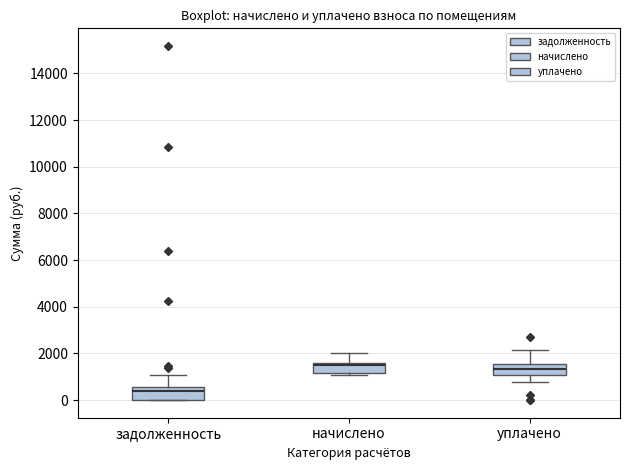

Reading left to right, read every box against the y-axis: the position of its median line, the range the box covers, and the ends of its whiskers. The values are not printed on the chart, so give them approximately, as read against the axis.

задолженность: median 400, box 0 to 600, whiskers 0 to 1000
начислено: median 1400, box 1200 to 1600, whiskers 1000 to 2000
уплачено: median 1400, box 1000 to 1600, whiskers 800 to 2200